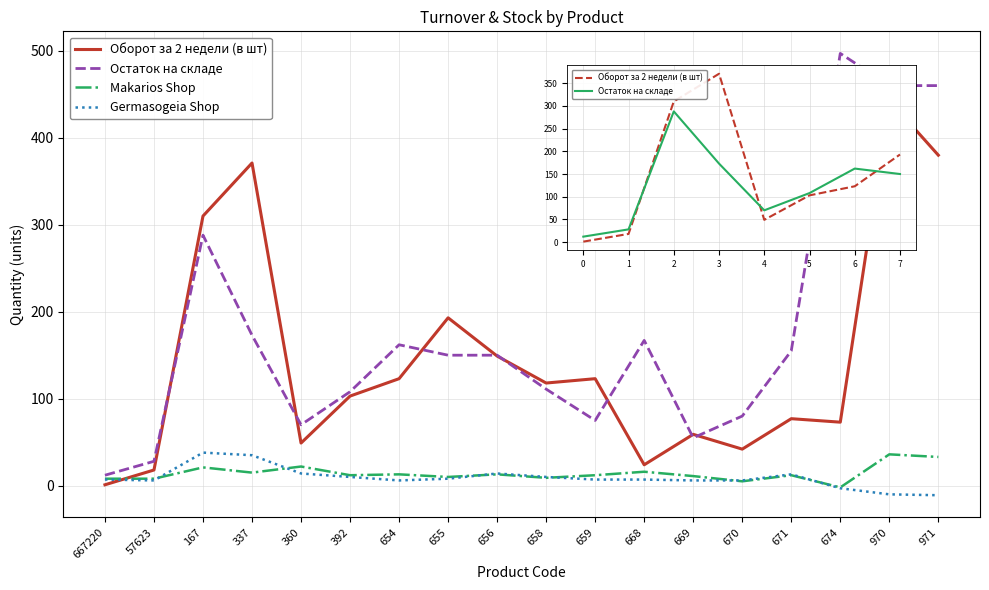

Where is the first local minimum for Оборот за 2 недели (в шт)?

360